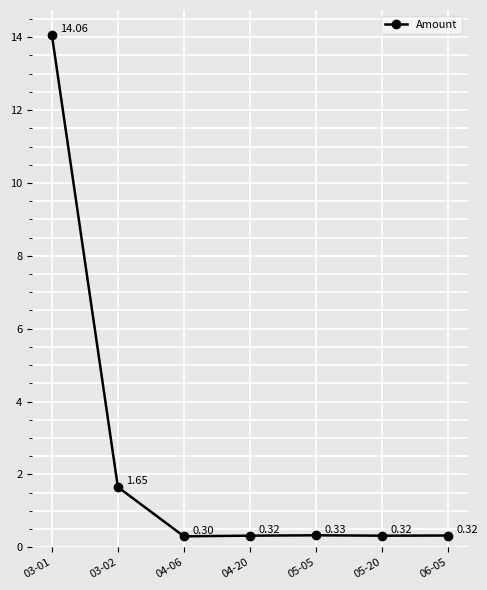

At which category does the chart reach its peak across all series?

03-01